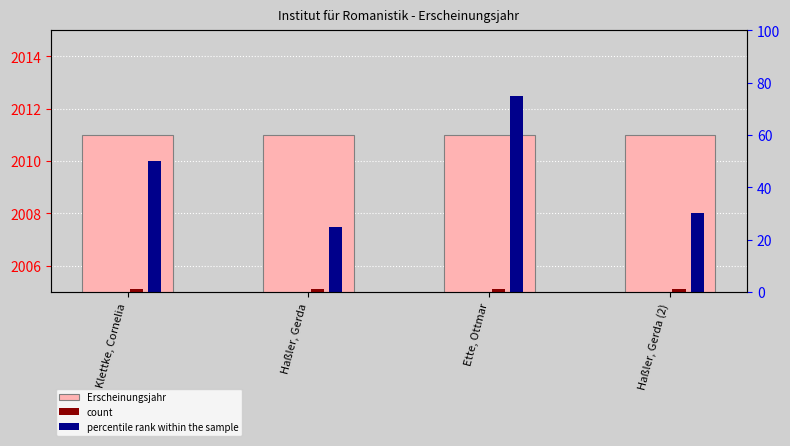

The value of count at Ette, Ottmar is 1. True or false?

False